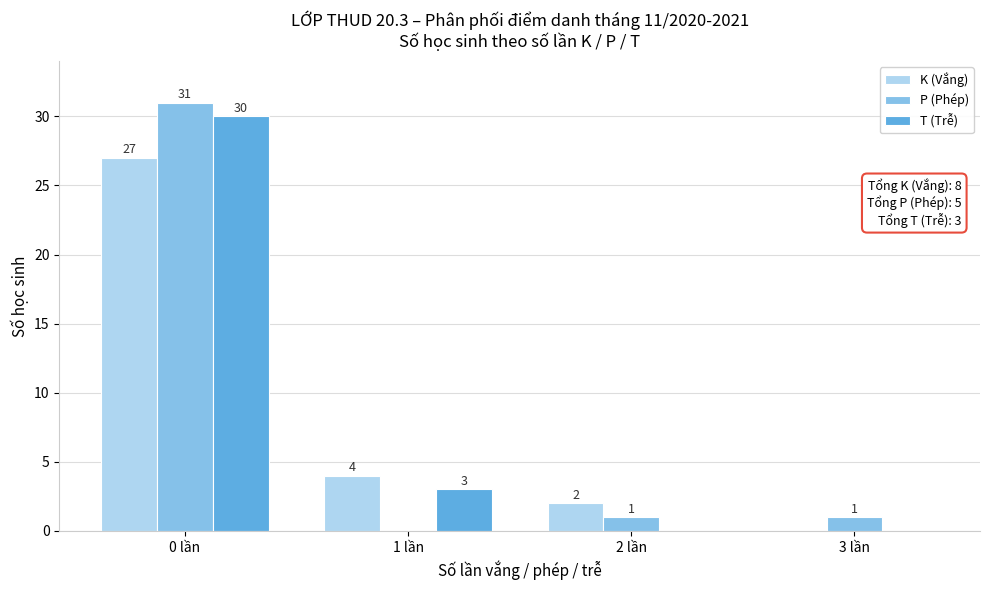

Reading left to right, what are all the values shown in this chart?

K (Vắng): 0 lần=27	1 lần=4	2 lần=2	3 lần=0
P (Phép): 0 lần=31	1 lần=0	2 lần=1	3 lần=1
T (Trễ): 0 lần=30	1 lần=3	2 lần=0	3 lần=0